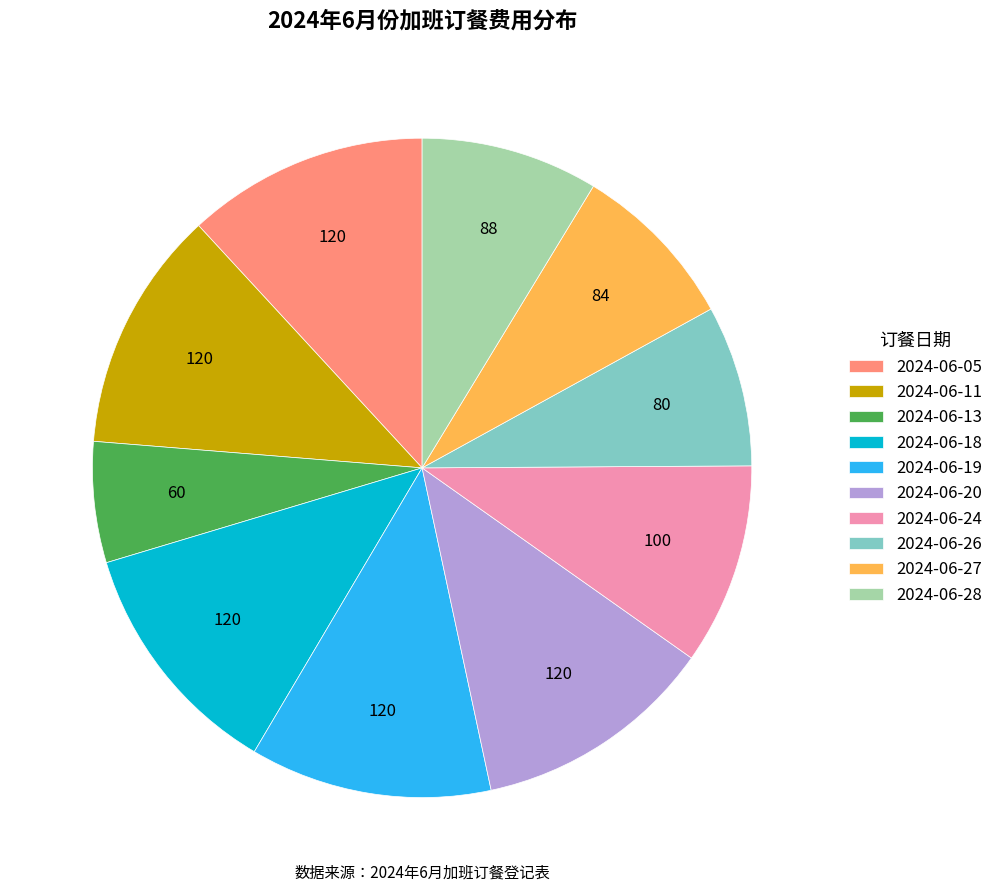

True or false: 2024-06-24 accounts for 10% of the total.

True